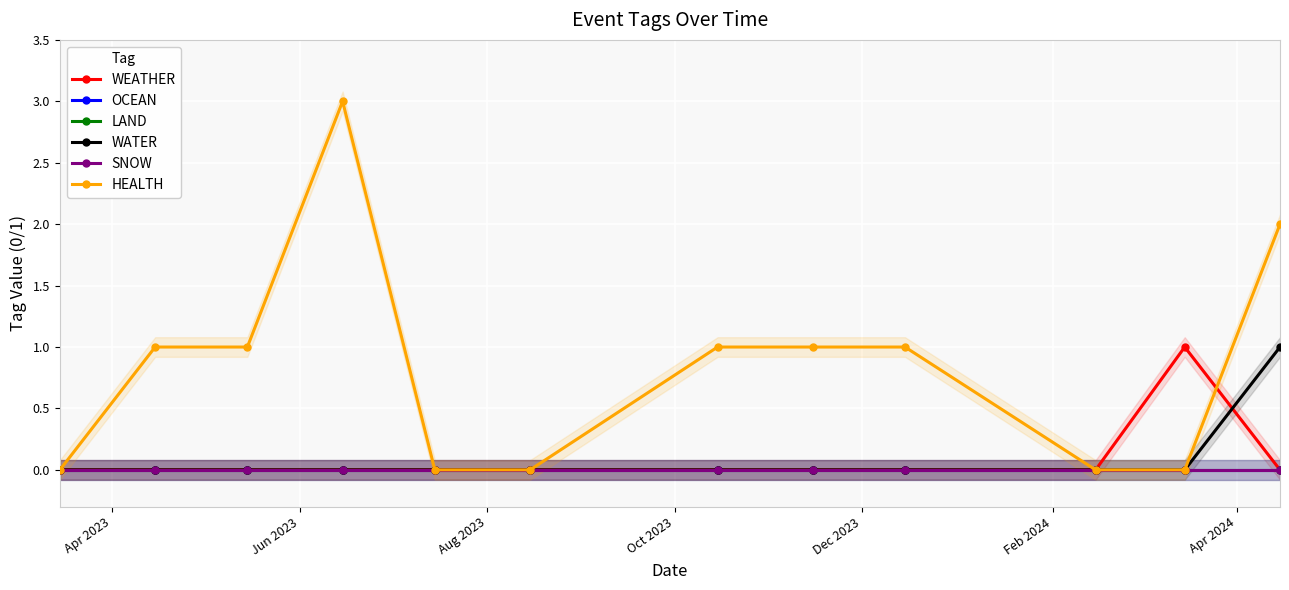

Is the value of SNOW at Apr 2024 greater than the value of WEATHER at Apr 2024?

No